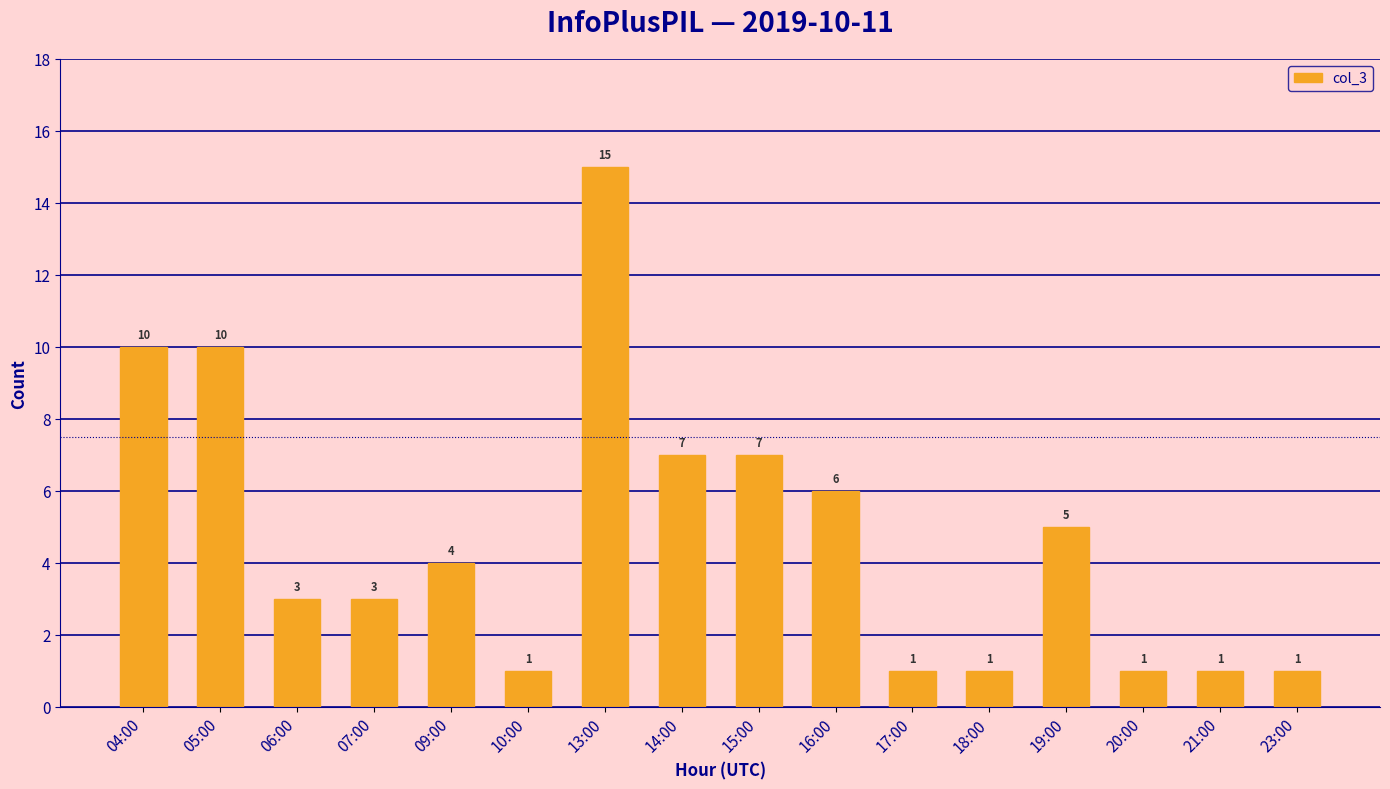

What is the label of the 5th bar from the left?

09:00